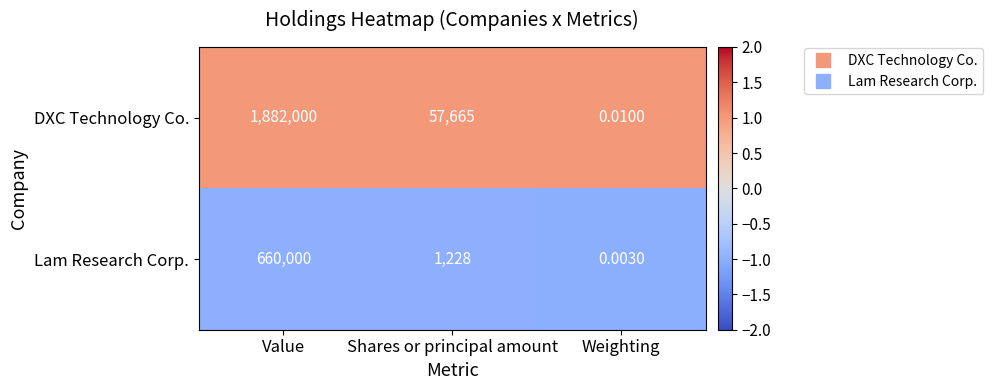

Which series has the largest total across all categories?

DXC Technology Co.